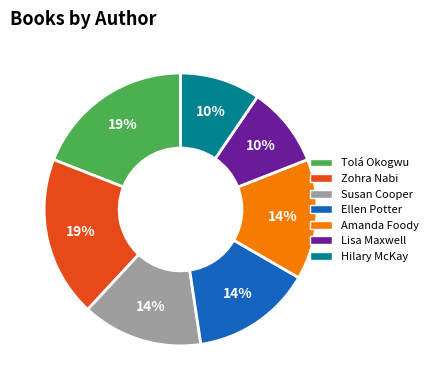

Is the sum of Zohra Nabi and Susan Cooper greater than half?

No